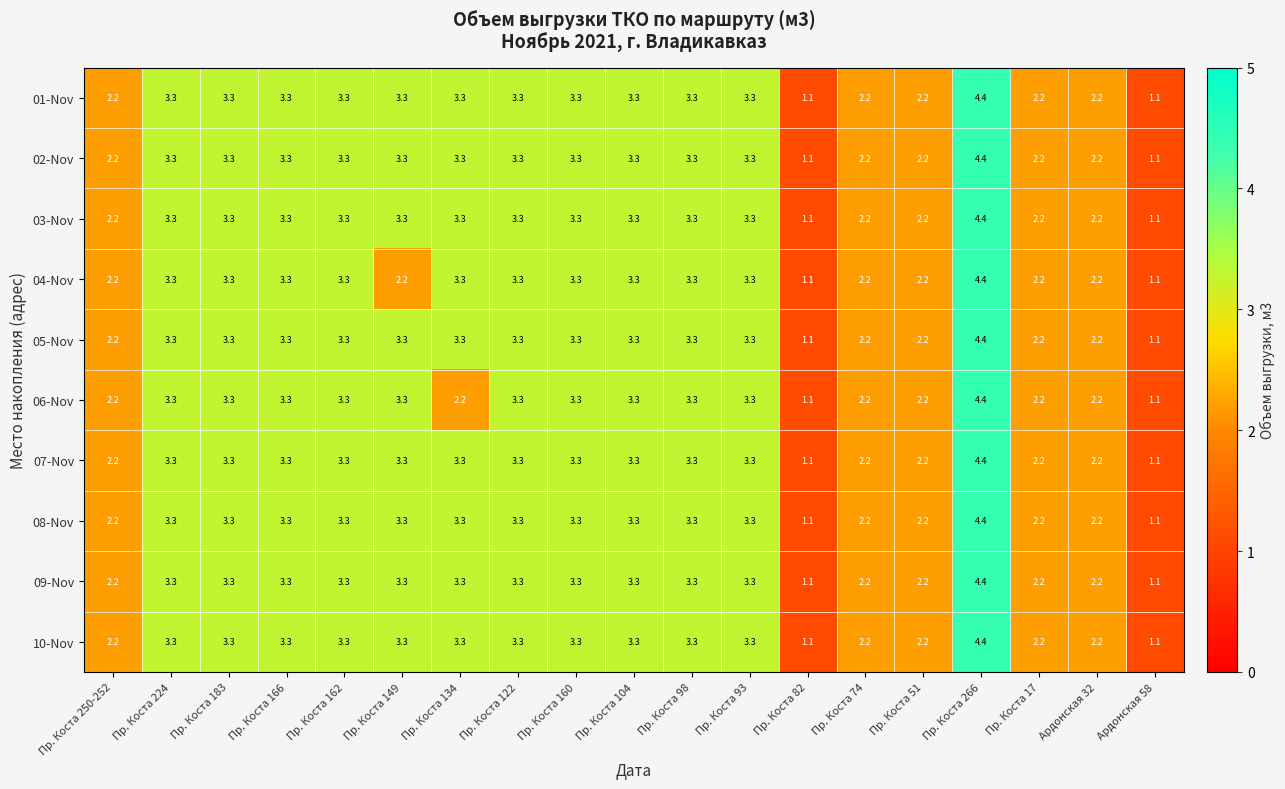

Is it true that 05-Nov equals 2.0 at Пр. Коста 183?

False